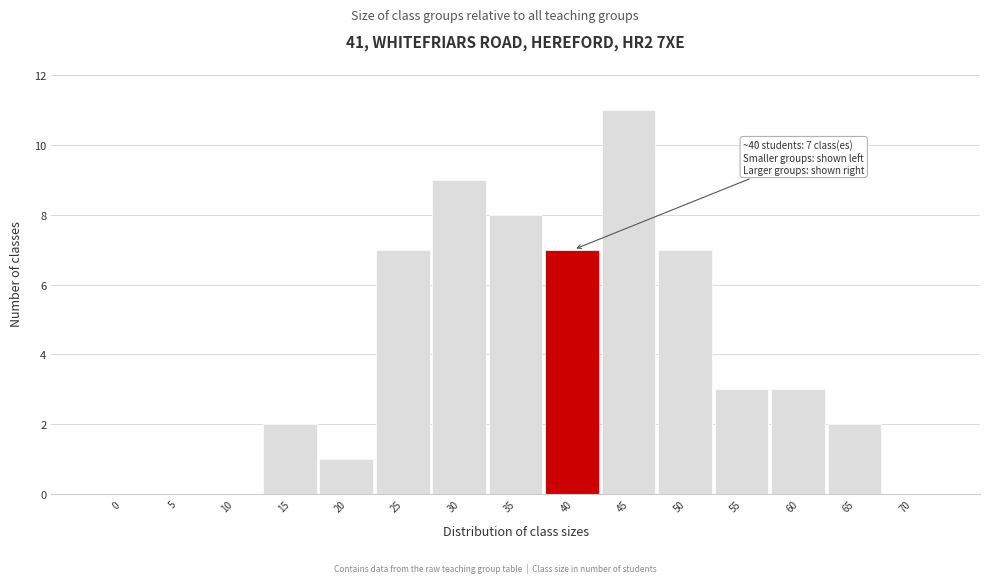

Reading left to right, transcribe all the data shown in this chart.

0=0	5=0	10=0	15=2	20=1	25=7	30=9	35=8	40=7	45=11	50=7	55=3	60=3	65=2	70=0